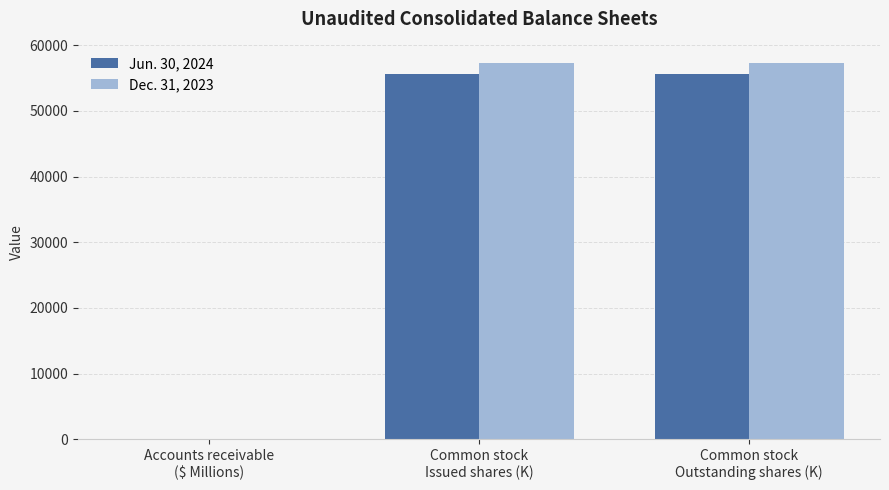

What is the highest value of the Dec. 31, 2023 series?

57271.0